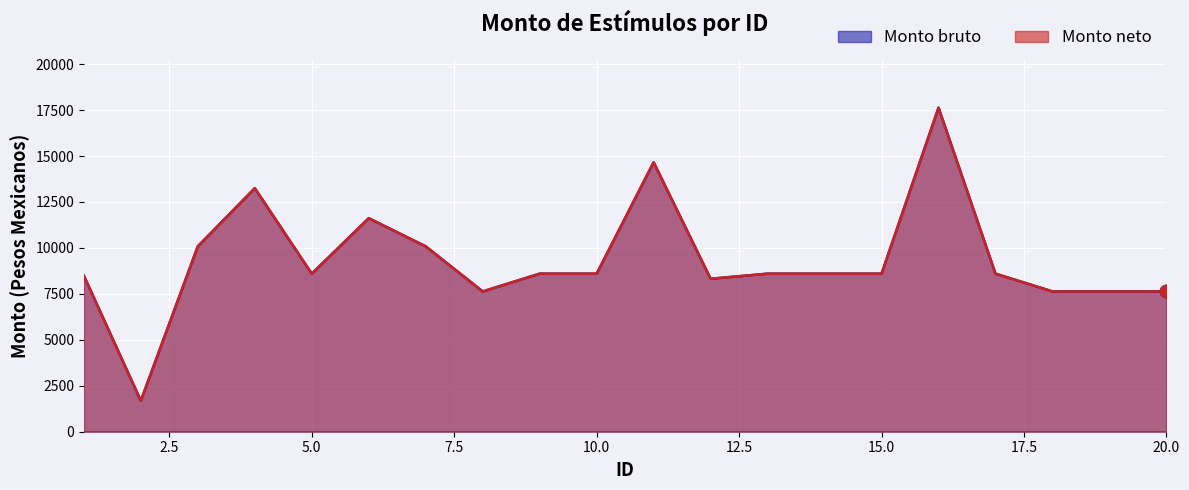

At which category is the sum across all series the highest?

16